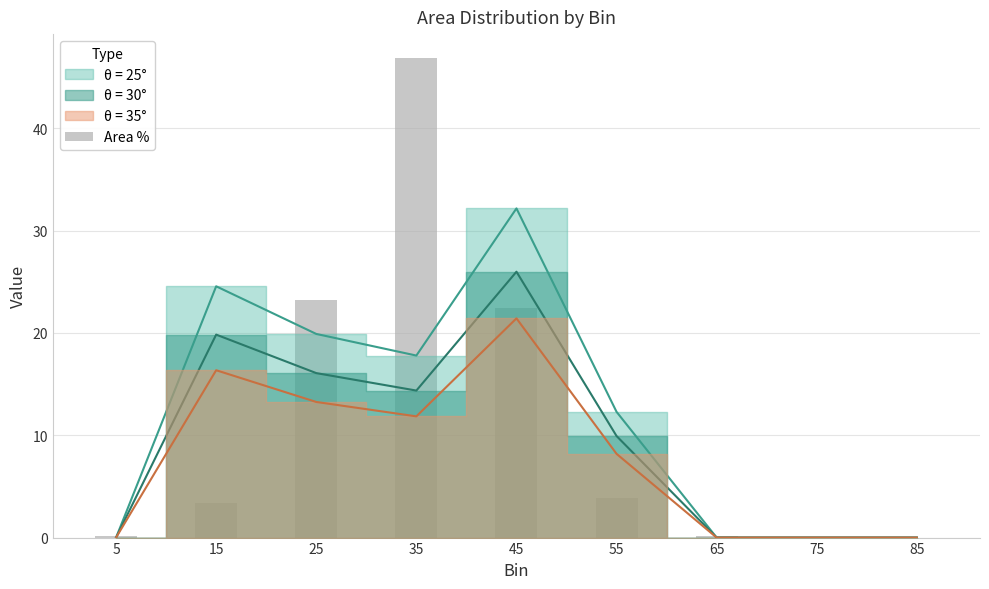

How many data points are above 3?

5